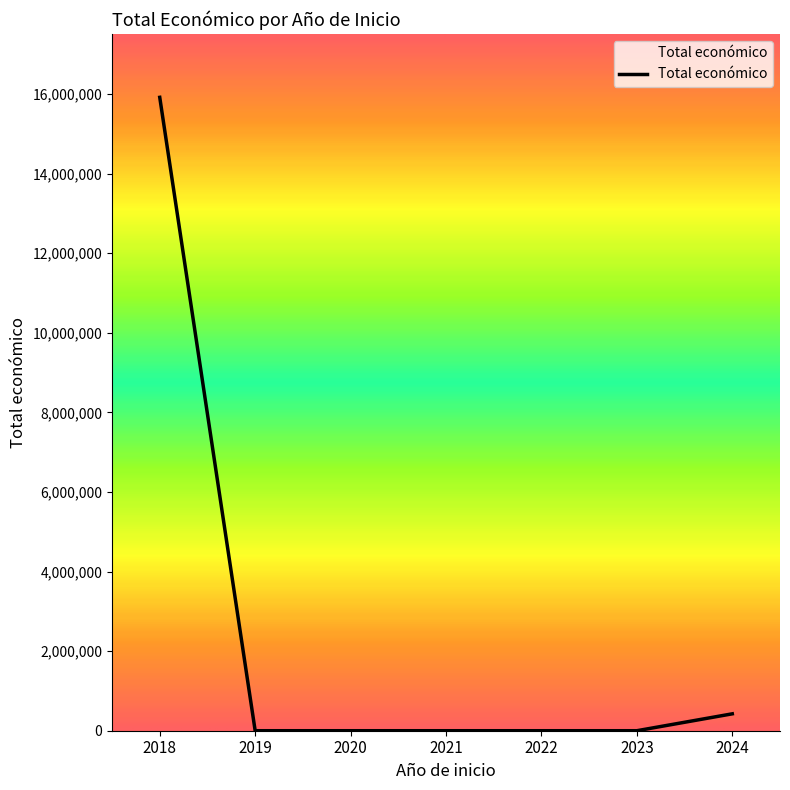

Between 2024 and 2018, which is larger?

2018